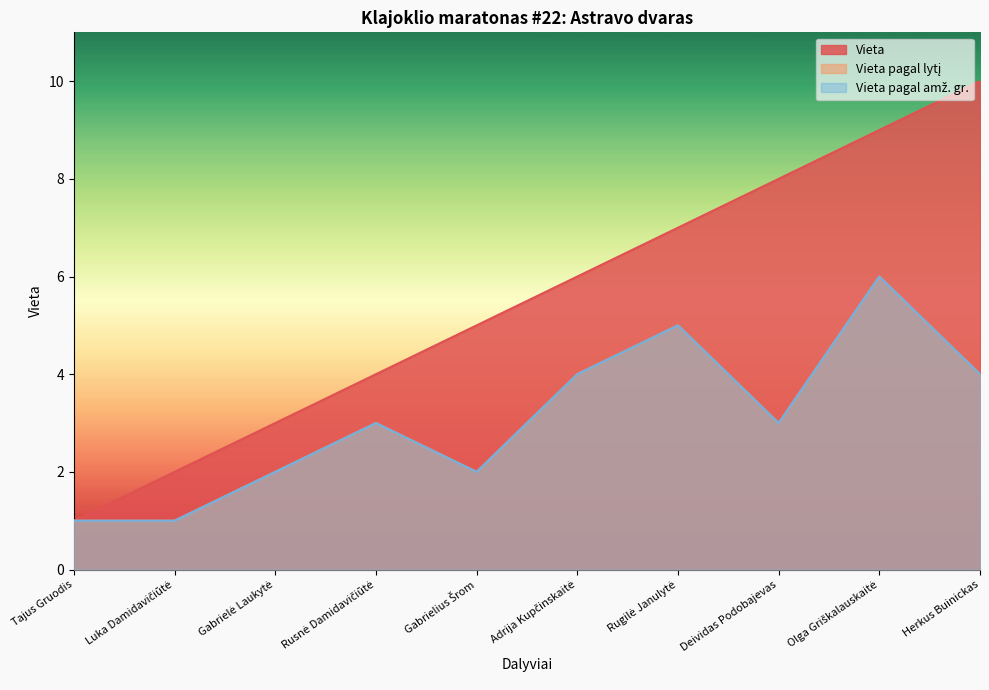

At which category does the chart reach its peak across all series?

Herkus Buinickas